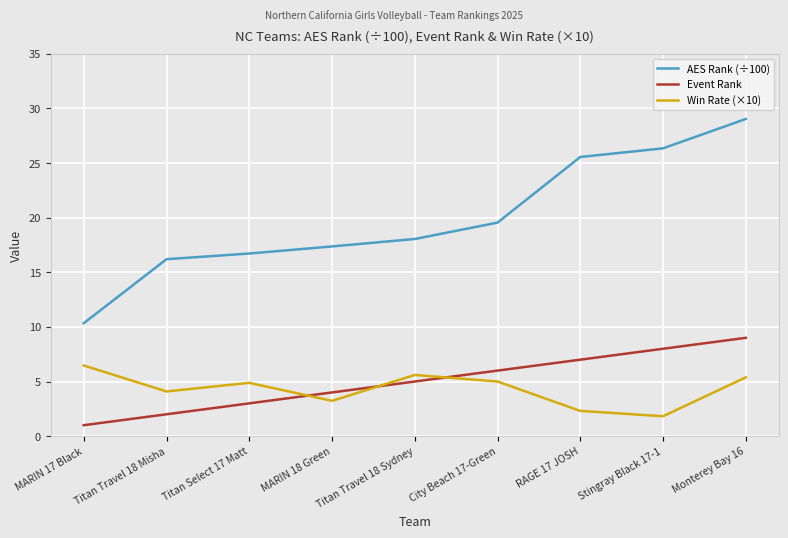

True or false: Event Rank has more than 1 interior local peaks.

False